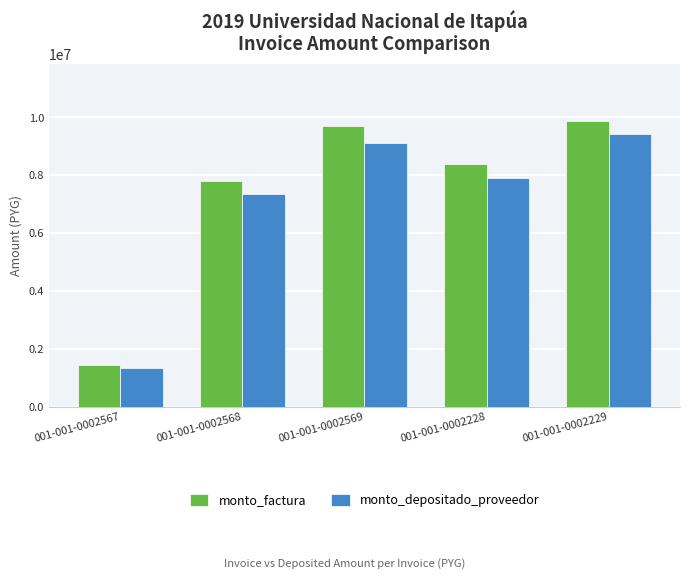

Is it true that monto_depositado_proveedor equals 9127275 at 001-001-0002569?

True